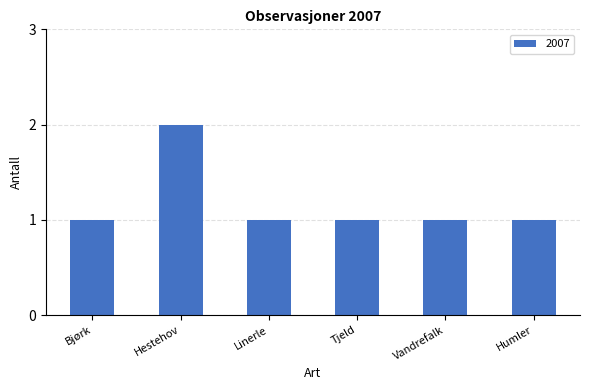

How many distinct data groups are displayed?

1